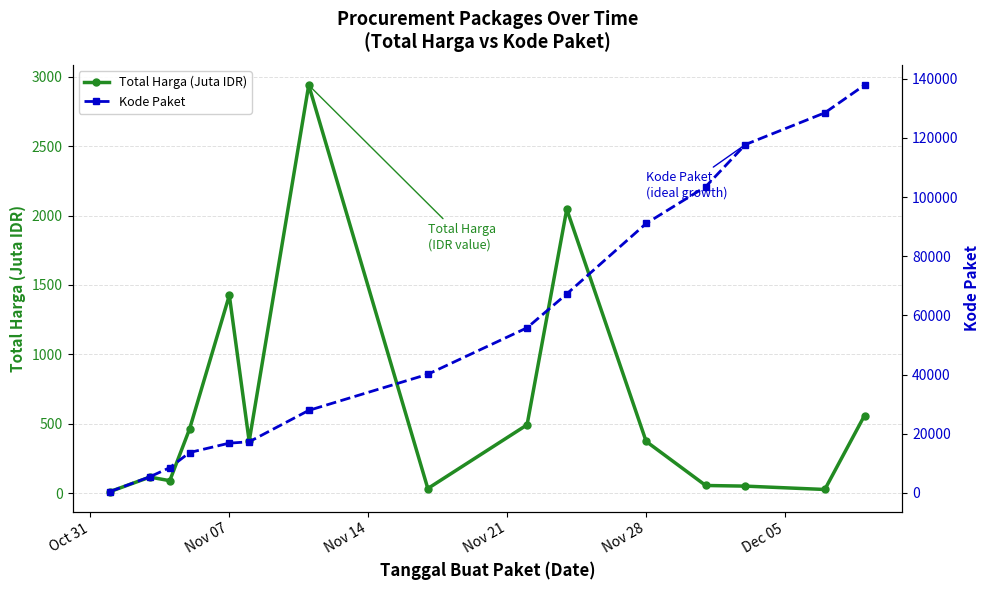

True or false: Total Harga (Juta IDR) and Kode Paket intersect in this chart.

False